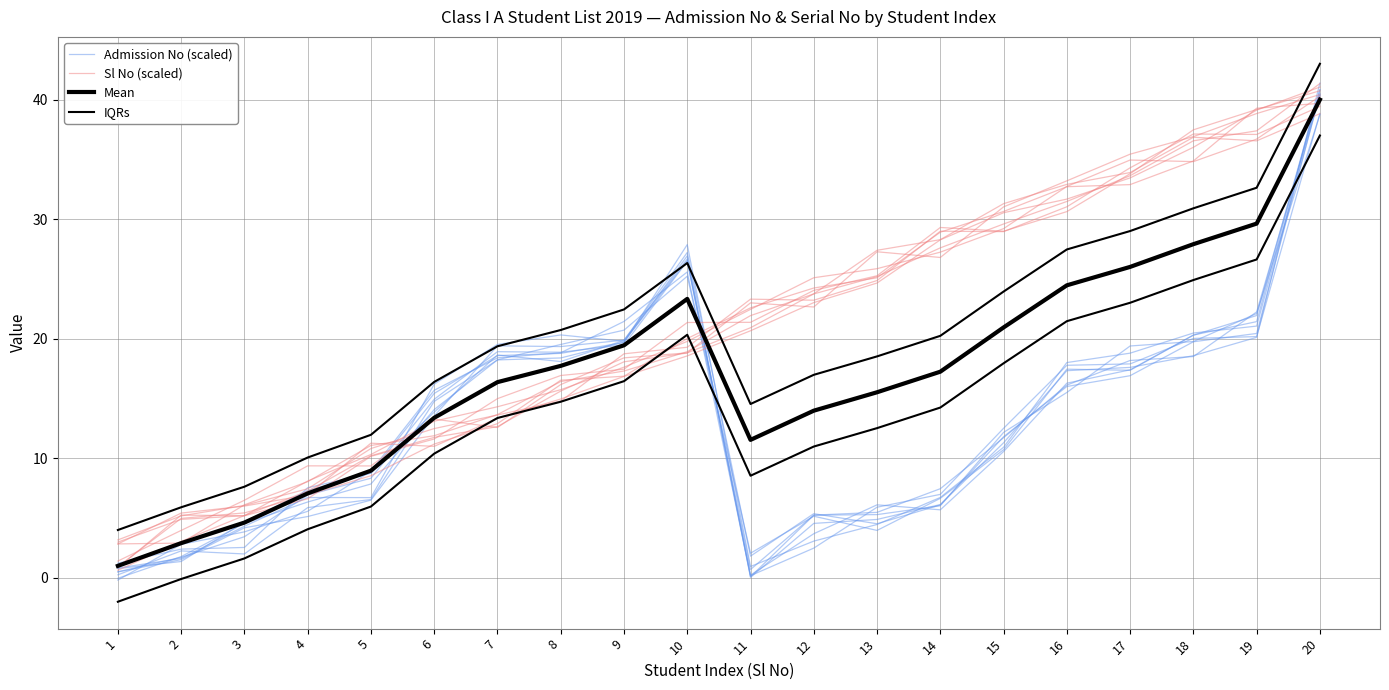

Reading left to right, extract all data points from this chart.

Admission No (scaled): 0.8	1.6	4.3	6.7	6.7	16.2	19.5	20.3	19.8	26.5	0.7	5.2	5.5	7.5	11.7	16.1	18.2	18.5	22.2	40.4
Sl No (scaled): 0.8	5.2	5.2	6.6	10.2	11.6	15.0	16.9	17.5	21.4	21.4	24.0	25.3	29.3	29.0	30.6	33.8	37.5	39.2	40.7
Mean: 1.0	2.9	4.6	7.1	9.0	13.4	16.4	17.7	19.5	23.3	11.5	14.0	15.5	17.2	20.9	24.5	26.0	27.9	29.6	40.0
IQRs: 4.0	5.9	7.6	10.1	12.0	16.4	19.4	20.7	22.5	26.3	14.5	17.0	18.5	20.2	23.9	27.5	29.0	30.9	32.6	43.0